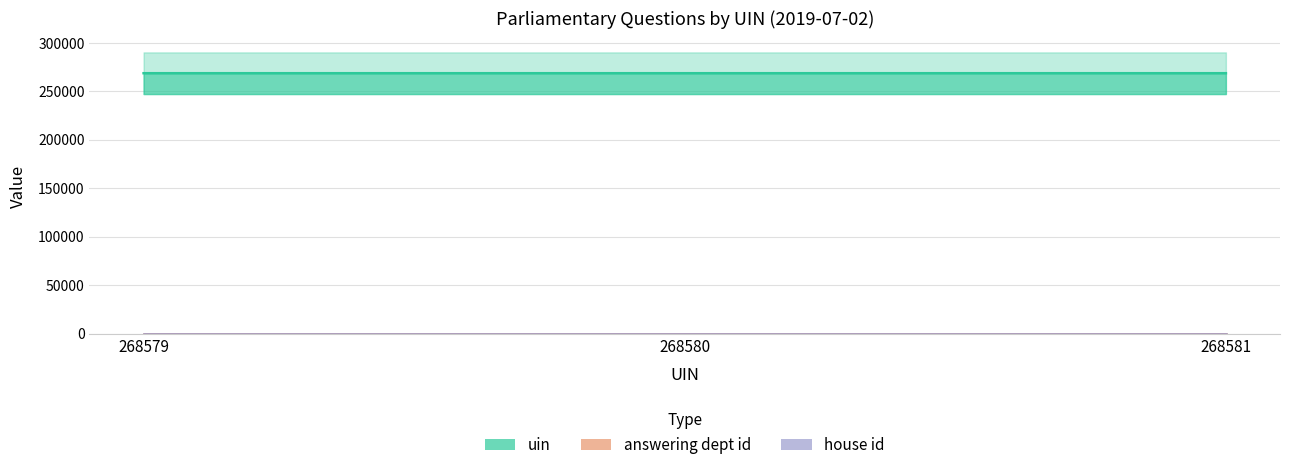

Reading left to right, transcribe all the data shown in this chart.

uin: 268579	268580	268581
answering dept id: 16	16	16
house id: 1	1	1